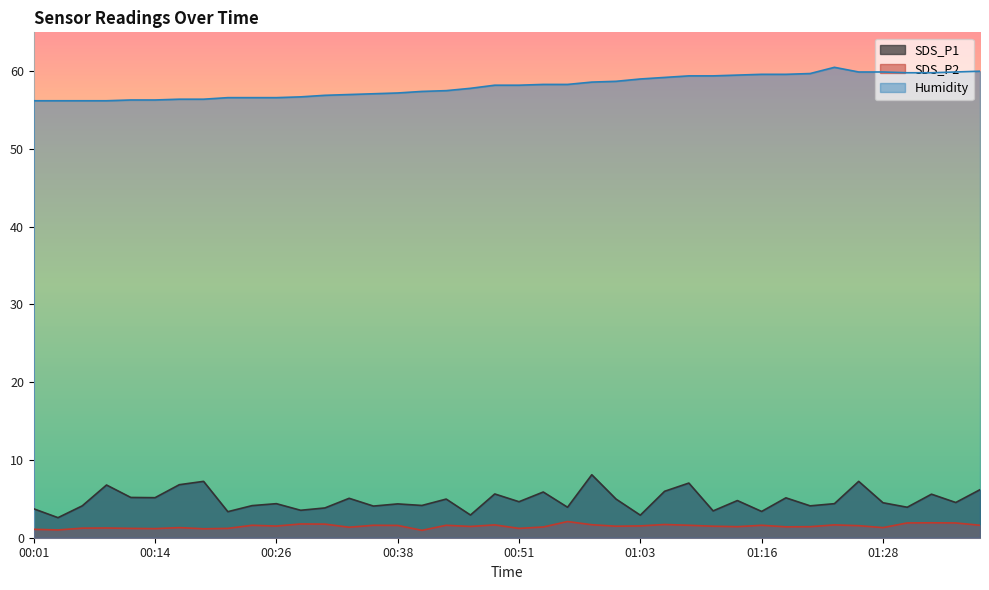

The value of SDS_P1 at 00:36 is 2.6. True or false?

False